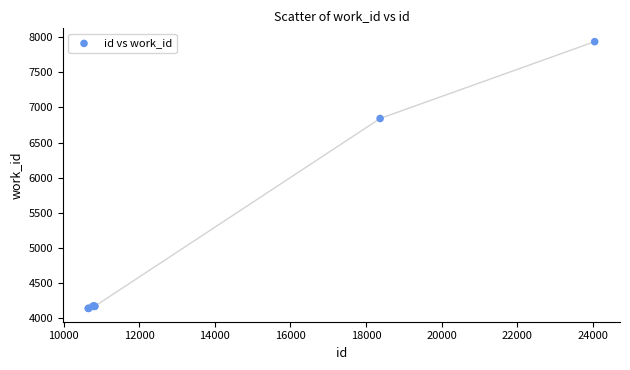

What Y value in the scatter plot is closest to 6038?

6843